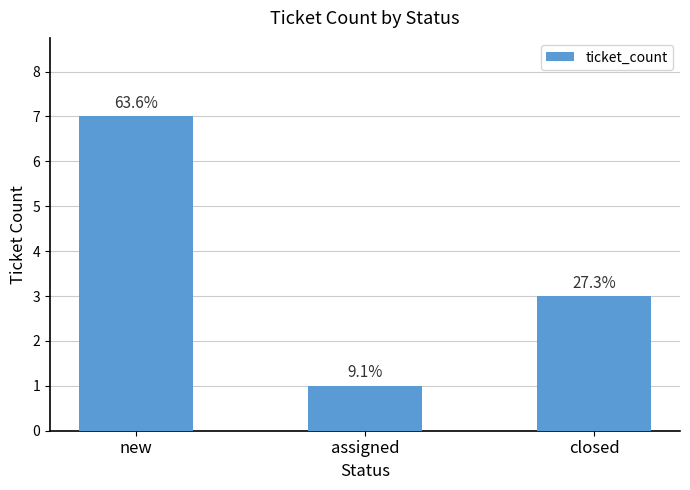

What is the sum of all values?

11